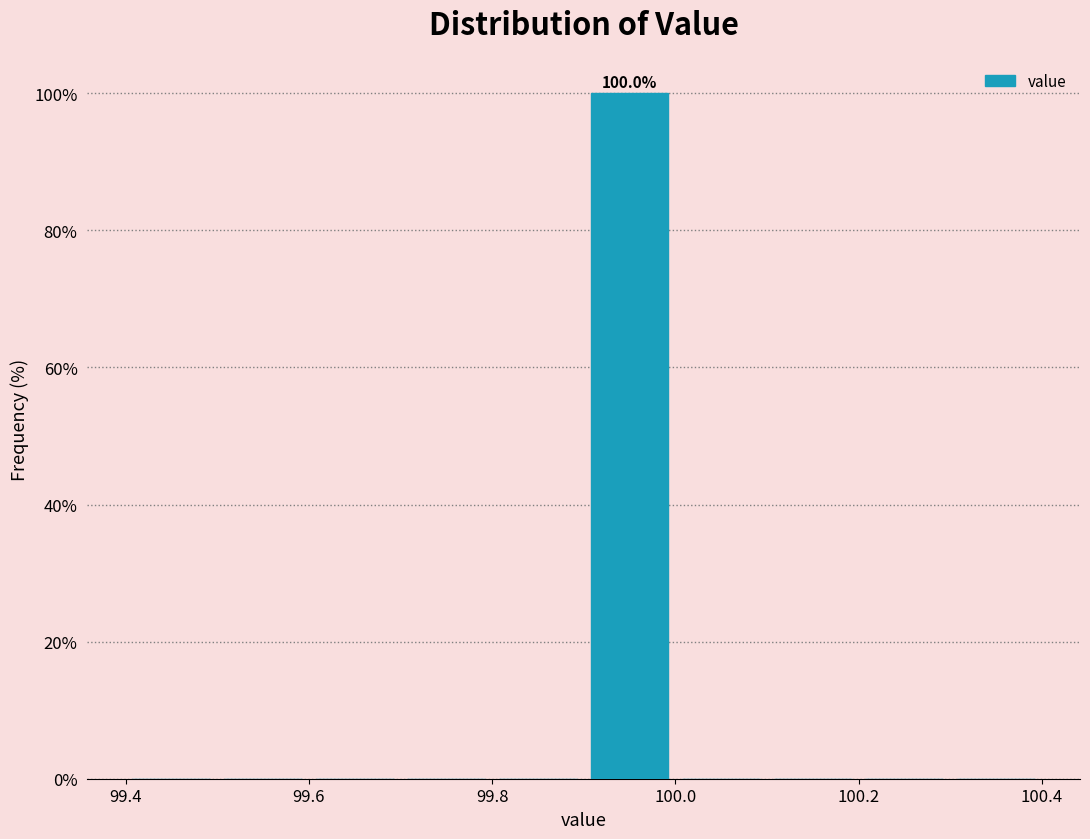

Over which range of the x-axis is the bar tallest?

99.9 to 100.0